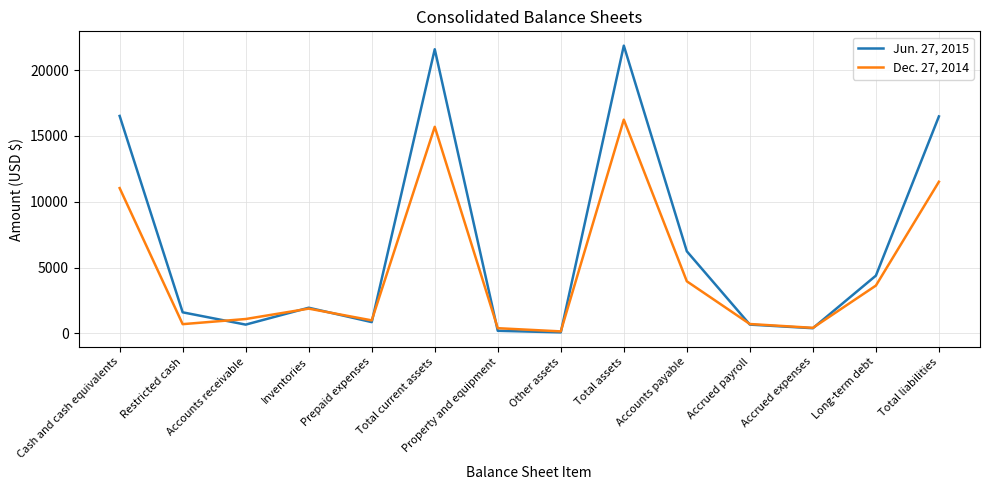

What is the difference between the highest and lowest values at Restricted cash?

900